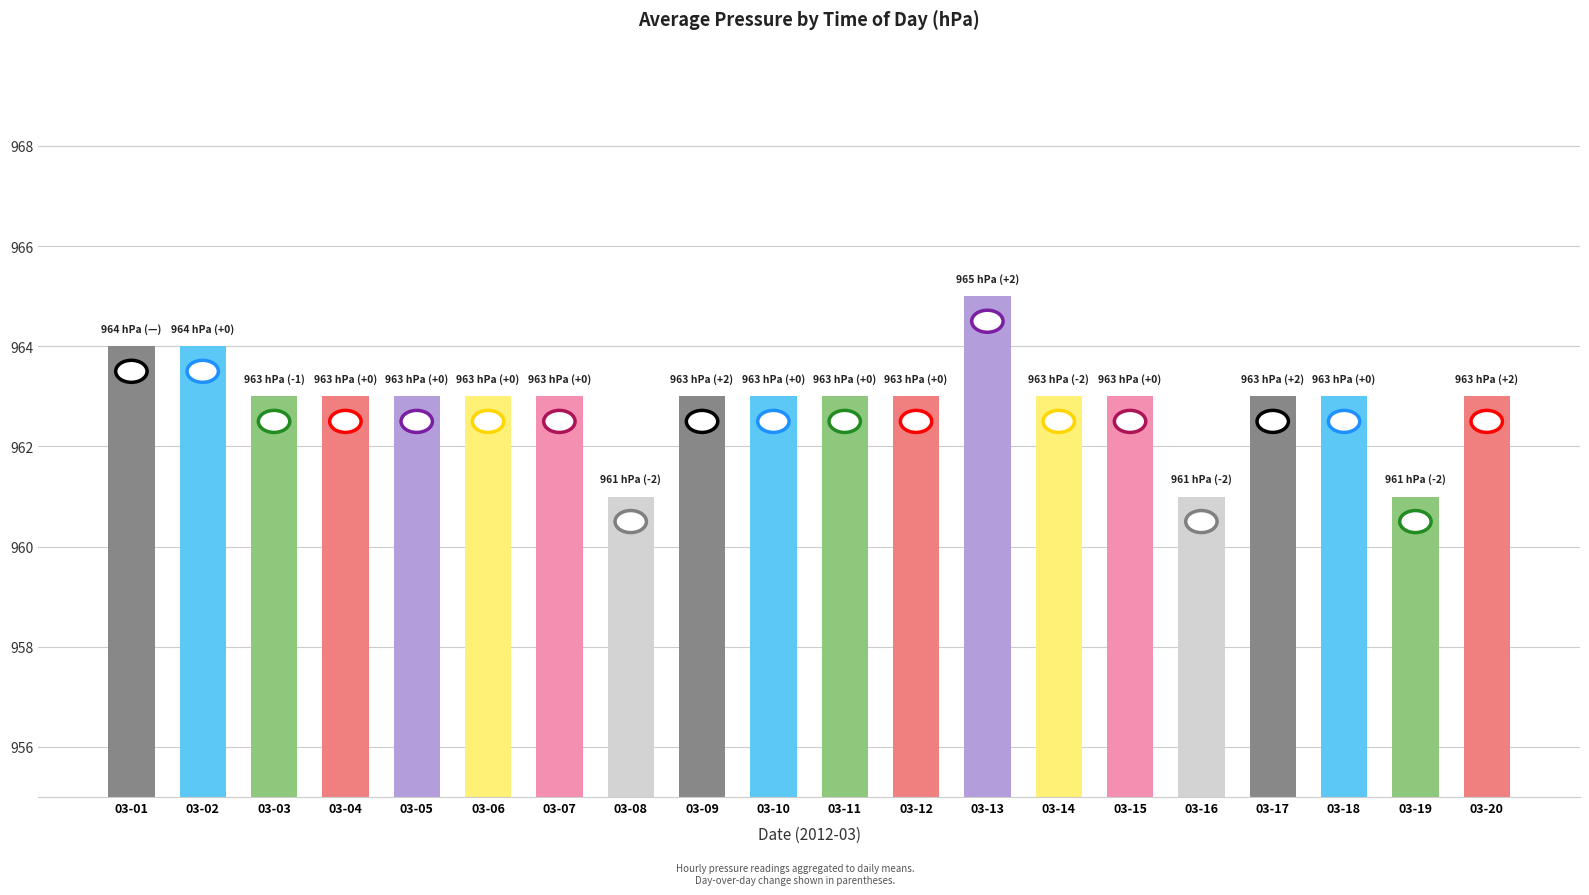

Where does the data first go above 963?

03-01